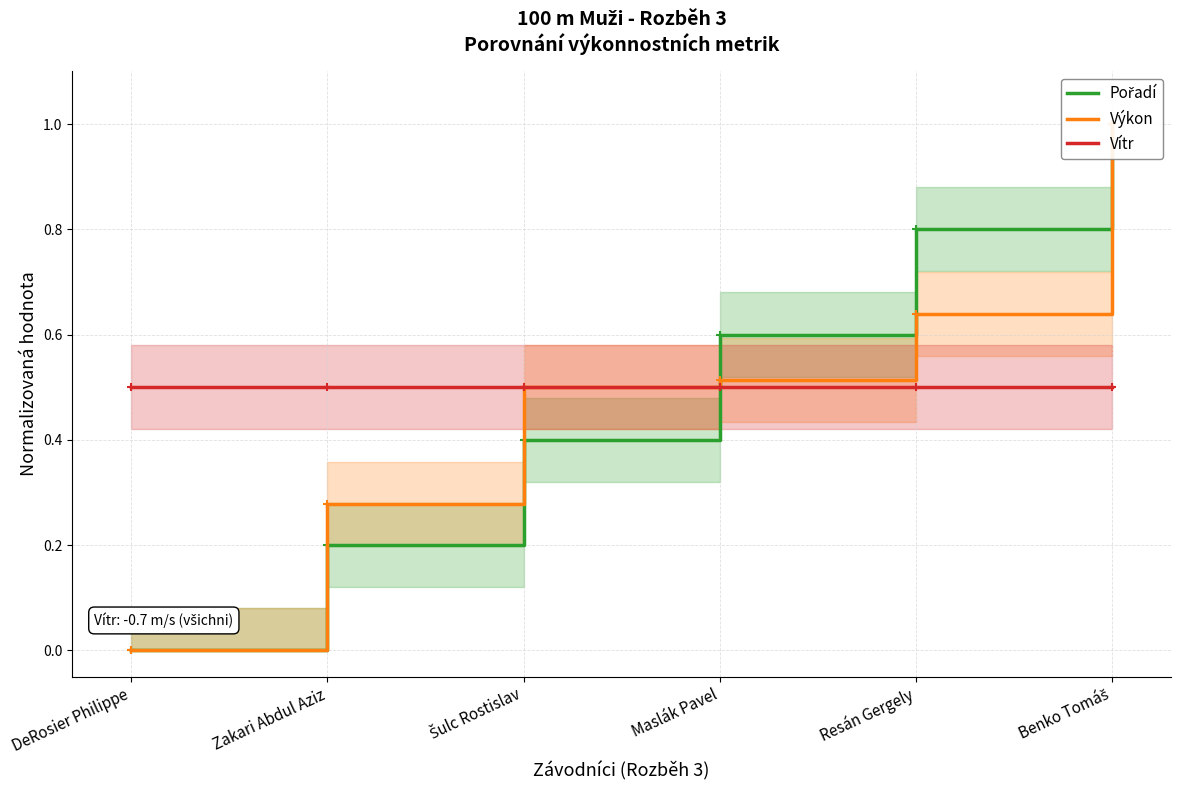

Rank the series at Benko Tomáš from highest to lowest value.

Pořadí, Výkon, Vítr